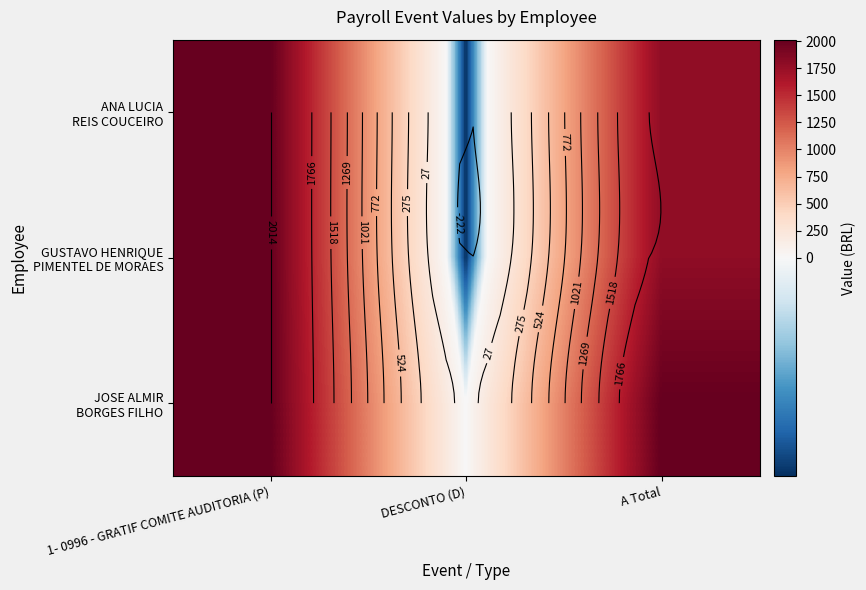

What is the average value of the JOSE ALMIR BORGES FILHO series?

1343.0